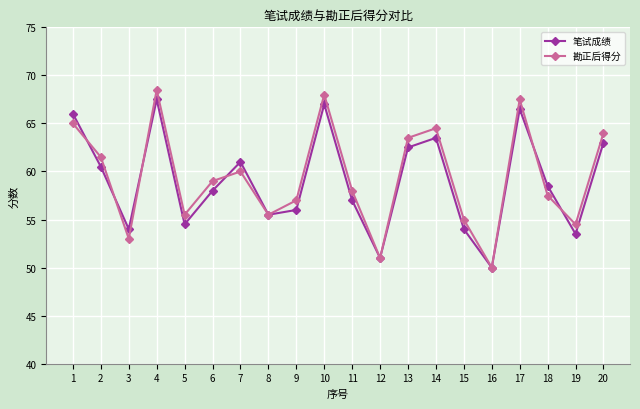

Where is 勘正后得分 nearest to the value 59?

6